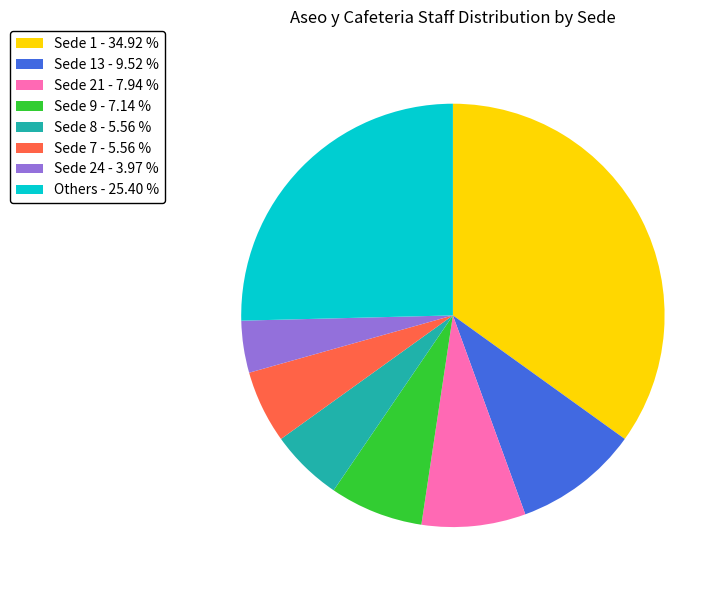

Which category has the biggest portion of the pie?

Sede 1 - 34.92 %